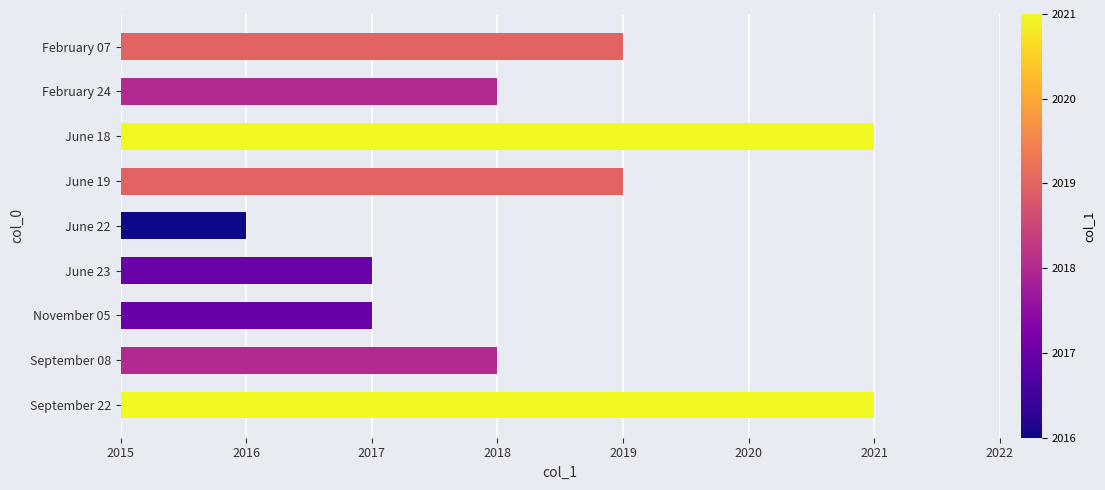

What is the smallest value displayed?

2016